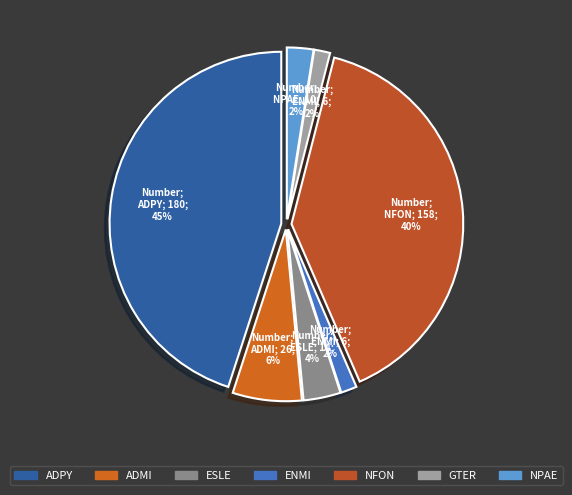

Which slice is the largest?

ADPY